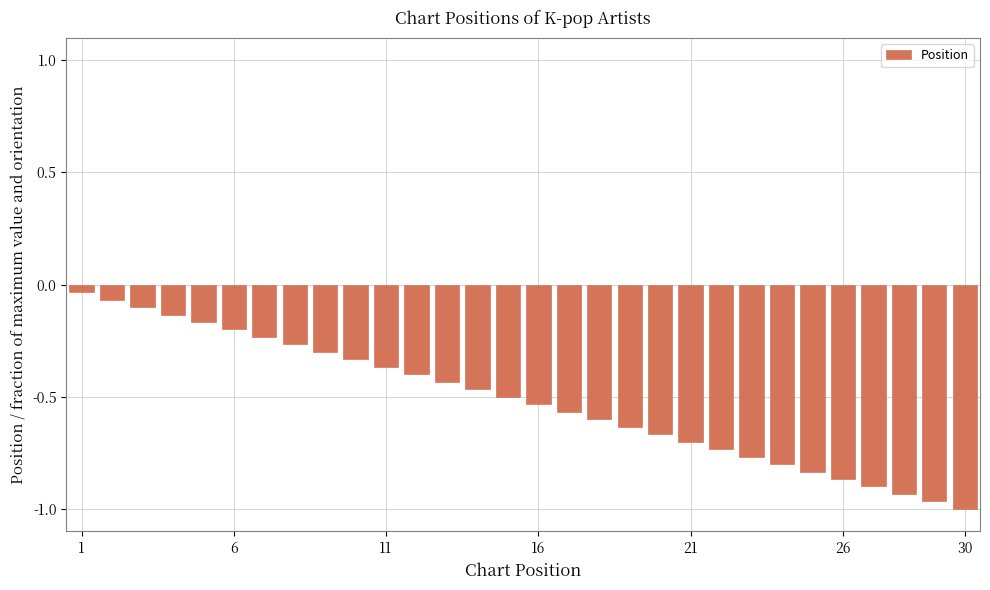

What is the difference between the maximum and minimum values?

1.0